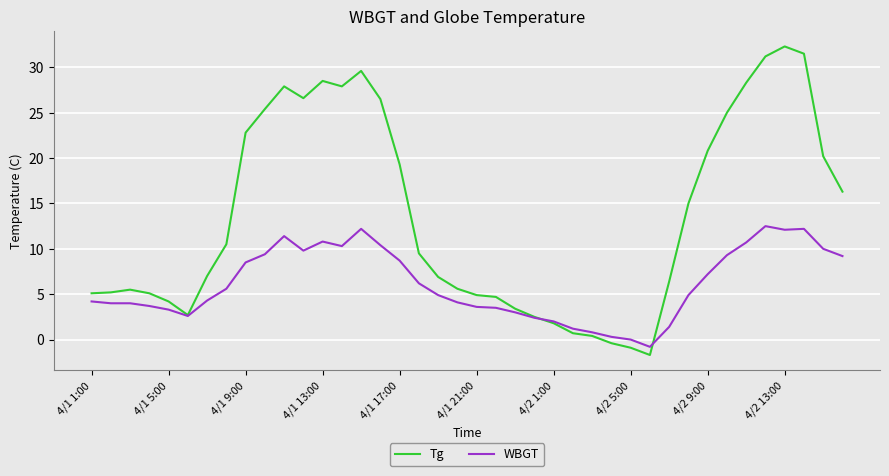

What is the sum of all WBGT values?

243.9